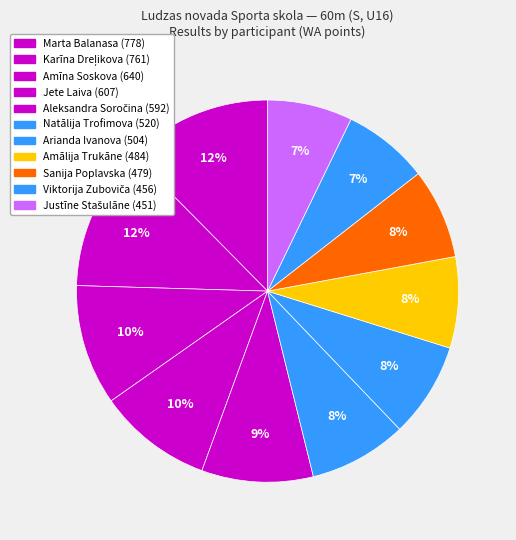

True or false: Viktorija Zuboviča accounts for 7% of the total.

True